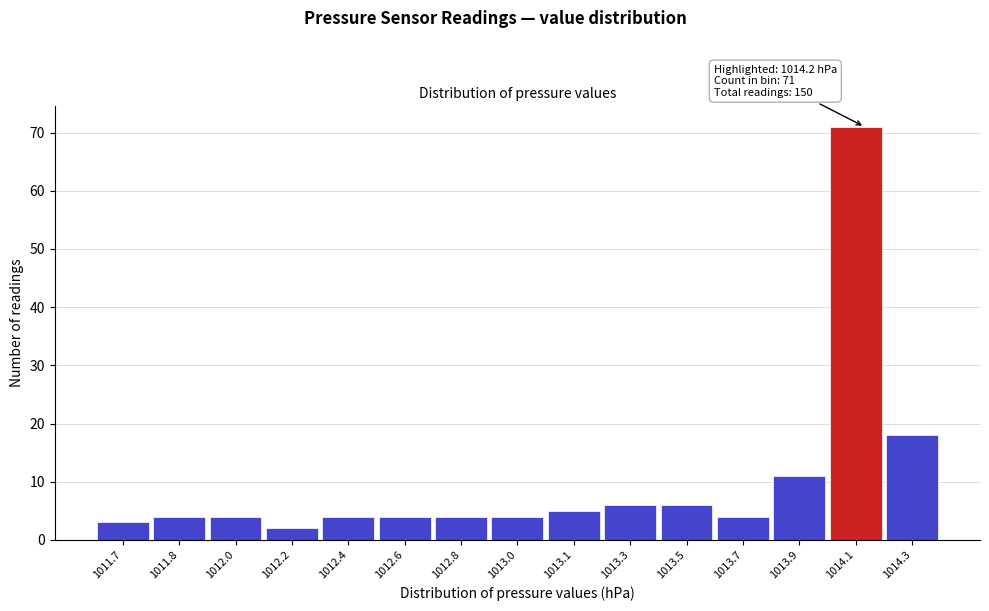

Reading left to right, transcribe all the data shown in this chart.

1011.7=3	1011.8=4	1012.0=4	1012.2=2	1012.4=4	1012.6=4	1012.8=4	1013.0=4	1013.1=5	1013.3=6	1013.5=6	1013.7=4	1013.9=11	1014.1=71	1014.3=18